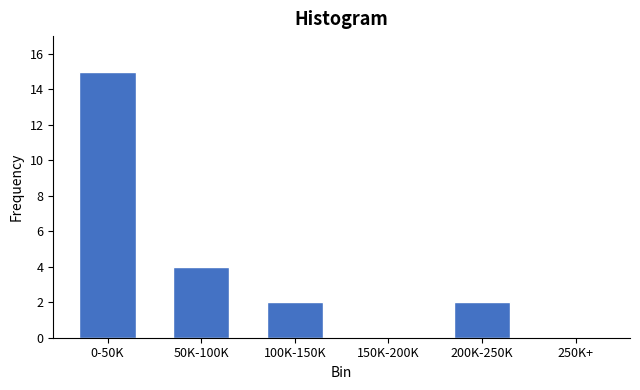

Reading right to left, extract all data points from this chart.

250K+=0	200K-250K=2	150K-200K=0	100K-150K=2	50K-100K=4	0-50K=15